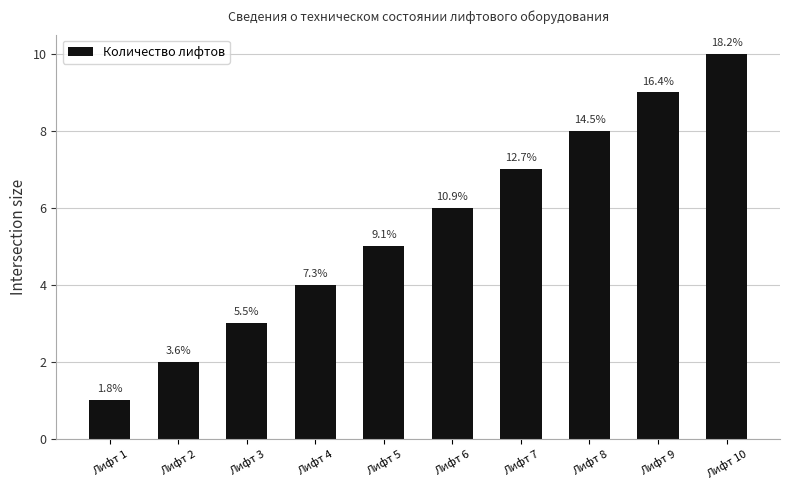

Which category has the highest value across all series?

Лифт 10